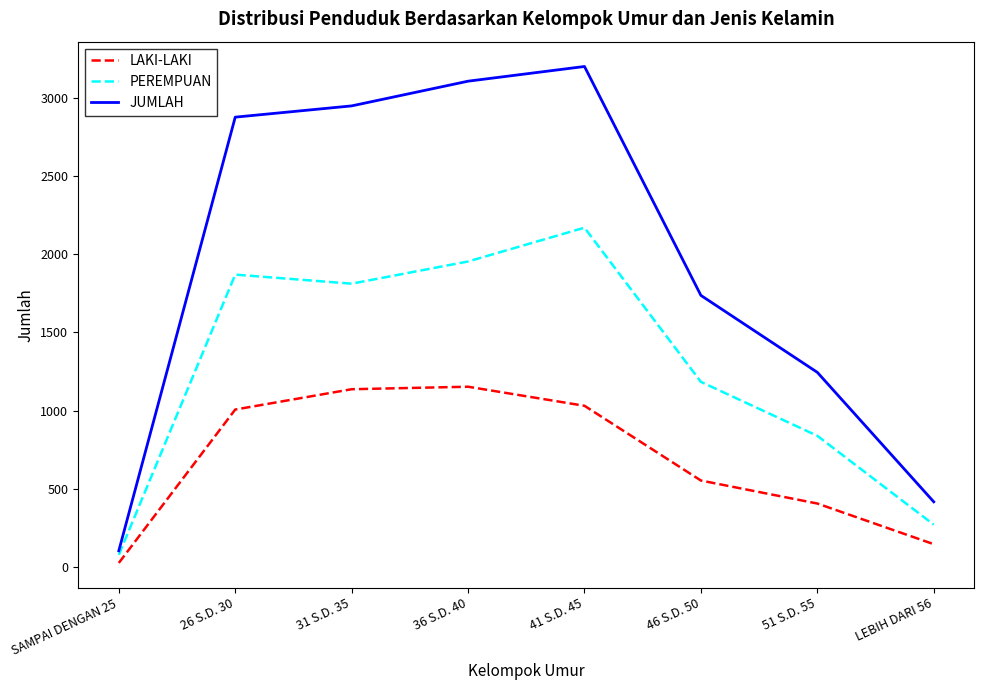

What is the greatest value displayed?

3201